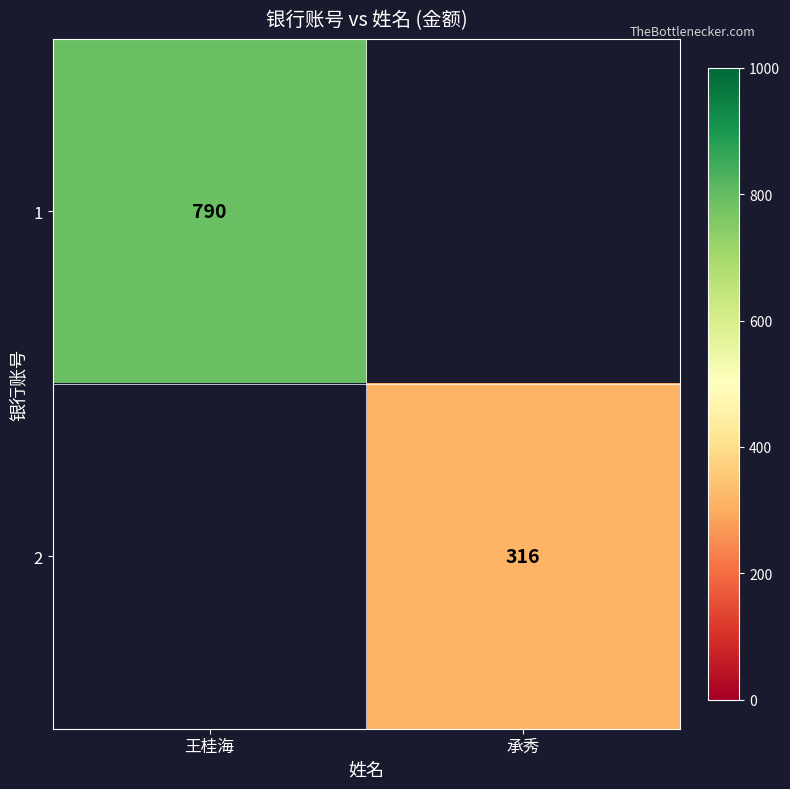

Is the value of 1 at 王桂海 greater than the value of 2 at 承秀?

Yes